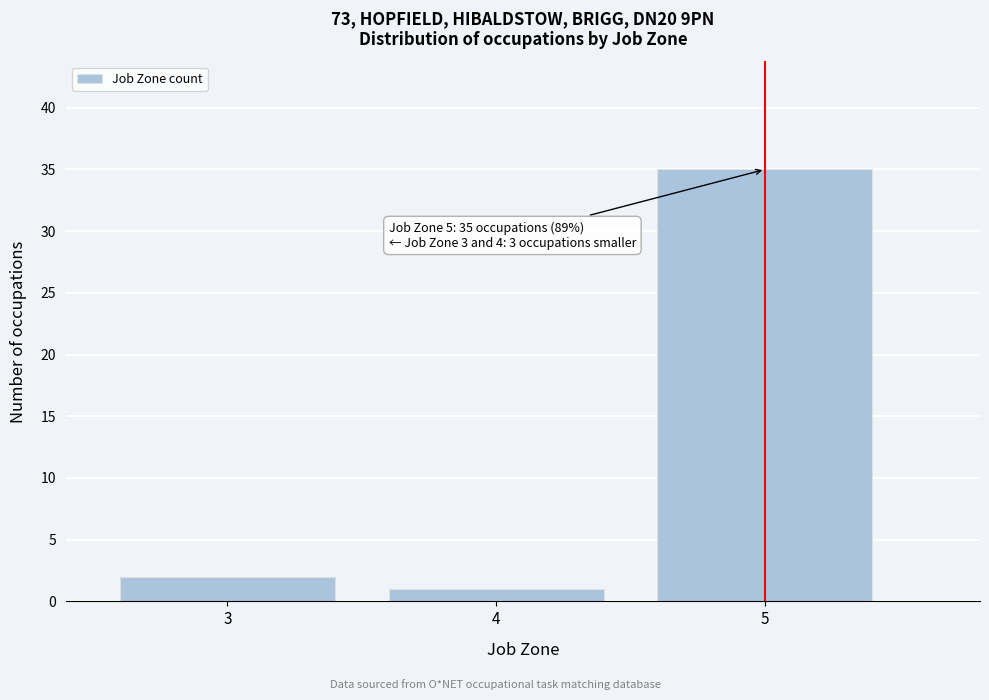

Reading right to left, extract all data points from this chart.

35	1	2